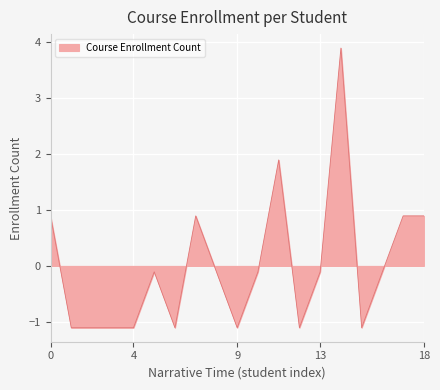

Reading left to right, what are all the values shown in this chart?

0.9	-1.1	-1.1	-1.1	-1.1	-0.1	-1.1	0.9	-0.1	-1.1	-0.1	1.9	-1.1	-0.1	3.9	-1.1	-0.1	0.9	0.9